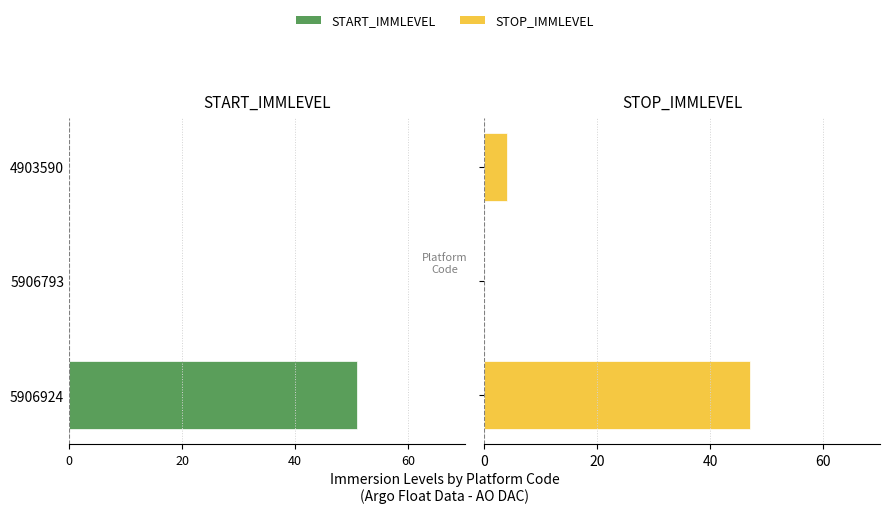

How many data points in STOP_IMMLEVEL are above 4?

1